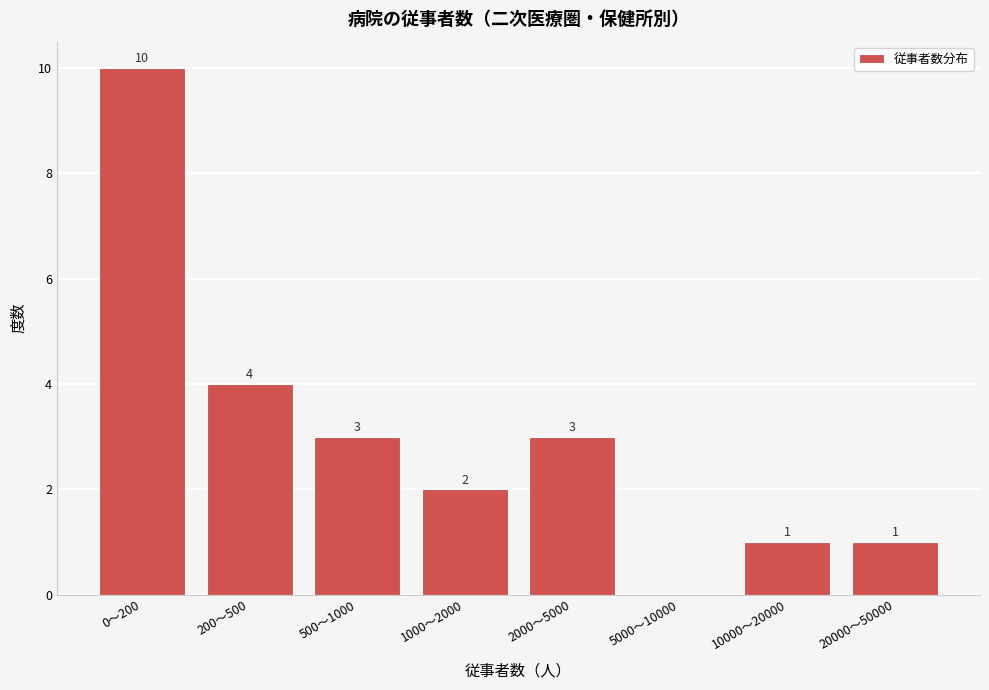

Reading right to left, what are all the values shown in this chart?

20000～50000=1	10000～20000=1	5000～10000=0	2000～5000=3	1000～2000=2	500～1000=3	200～500=4	0～200=10